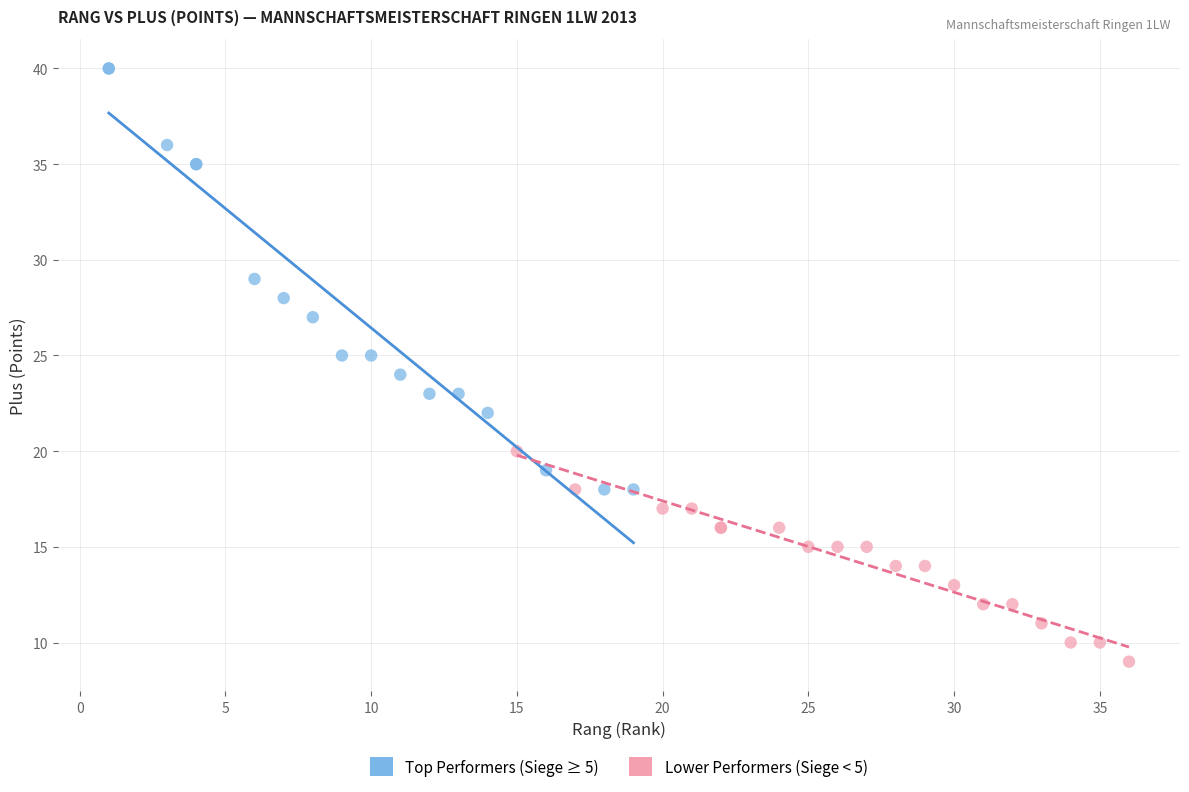

What are all the series names shown in the legend?

Top Performers (Siege ≥ 5), Lower Performers (Siege < 5)